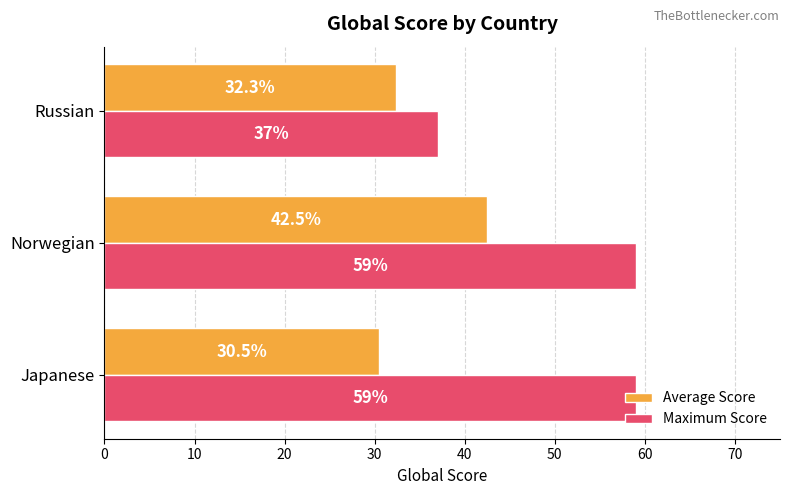

What is the sum of the Maximum Score values at Japanese and Norwegian?

118.0